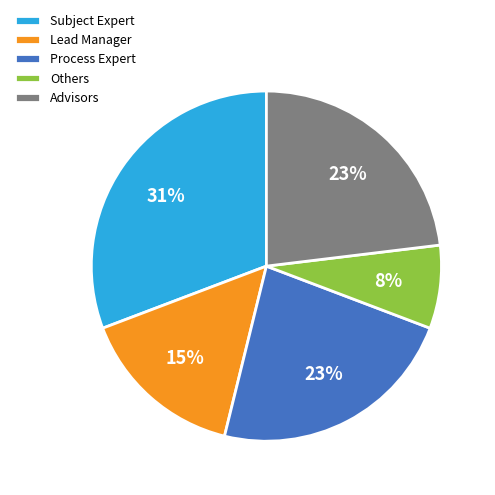

Is it true that Process Expert is 23% of the pie?

True